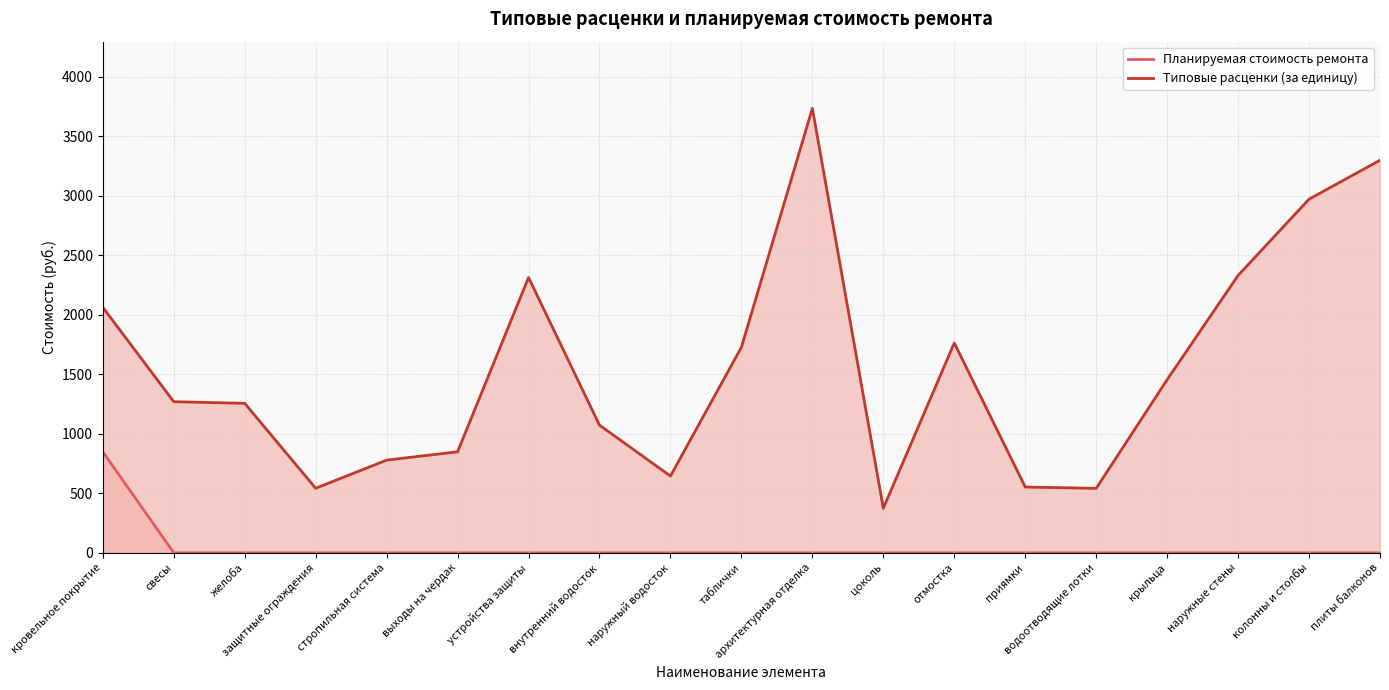

Rank the series at желоба from highest to lowest value.

Типовые расценки (за единицу), Планируемая стоимость ремонта